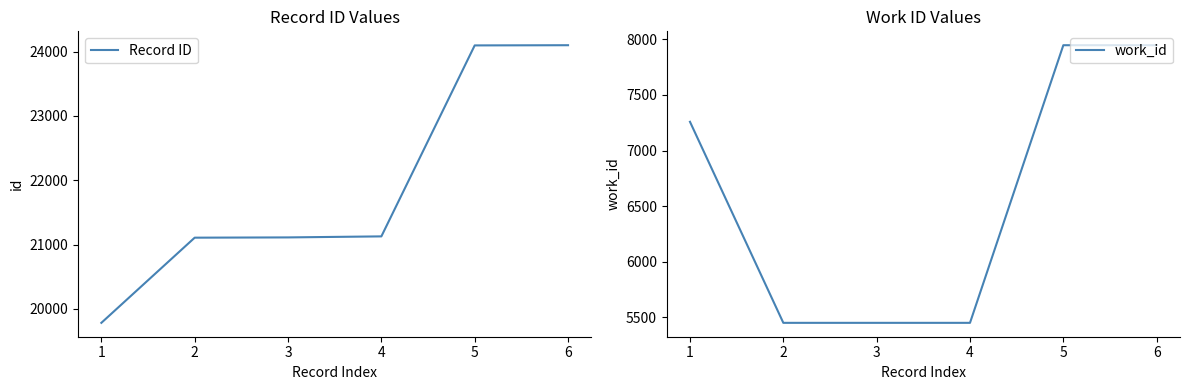

True or false: work_id has more than 2 points higher than both neighbors.

False